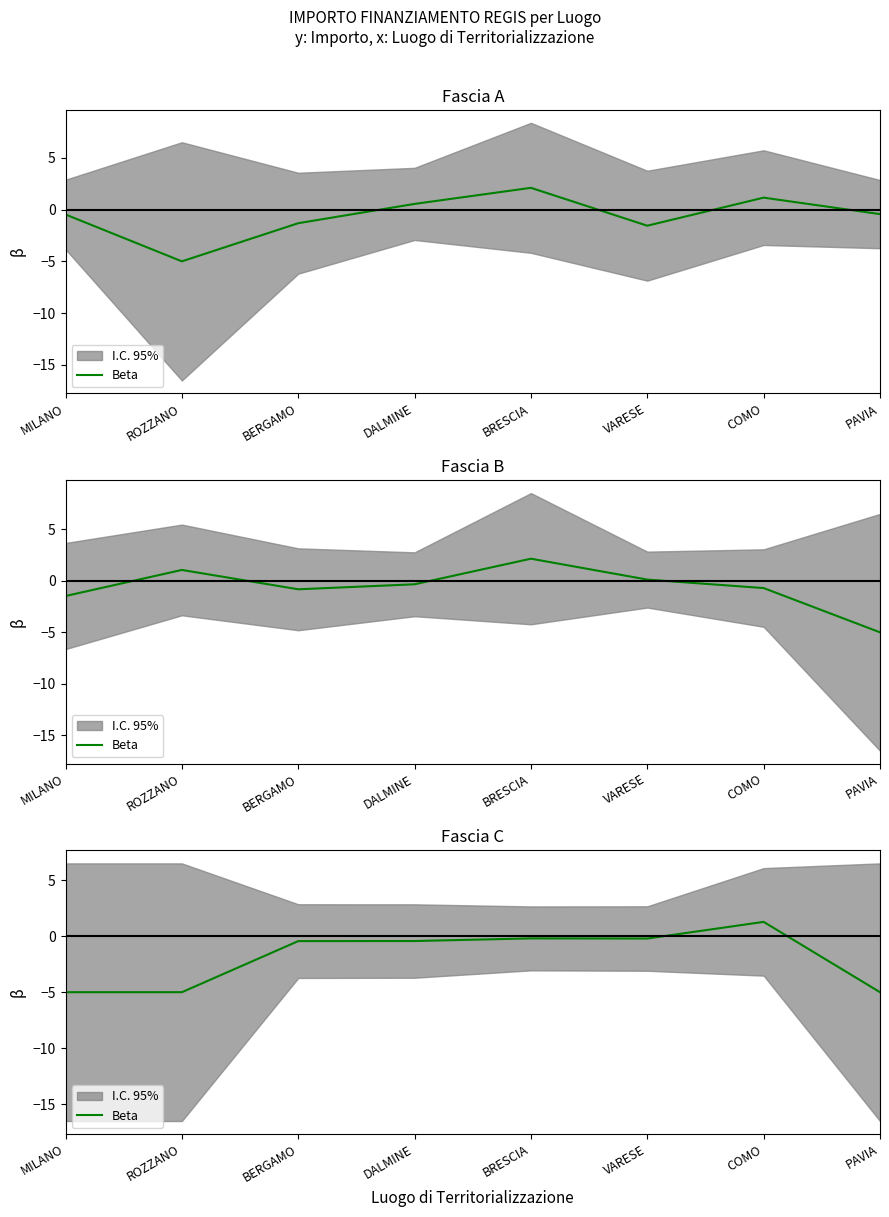

What is the approximate value at COMO?

1.3